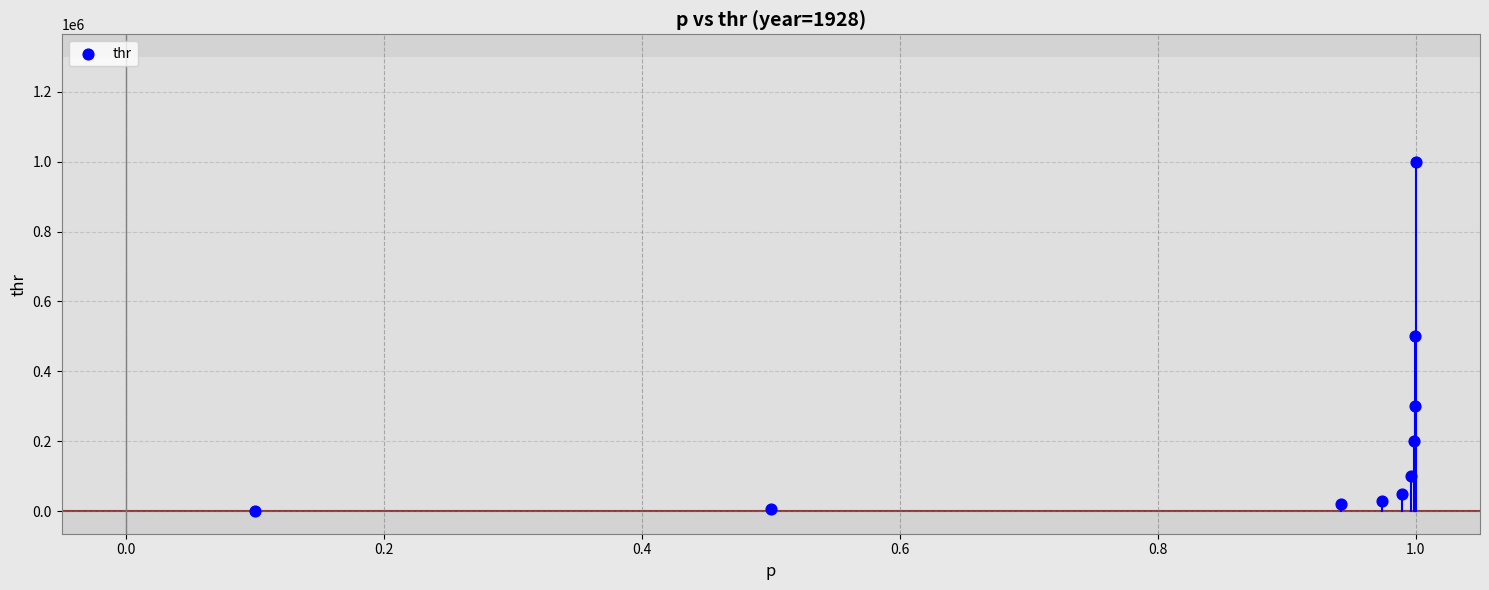

What is the range of Y values (max minus min)?

999235.1